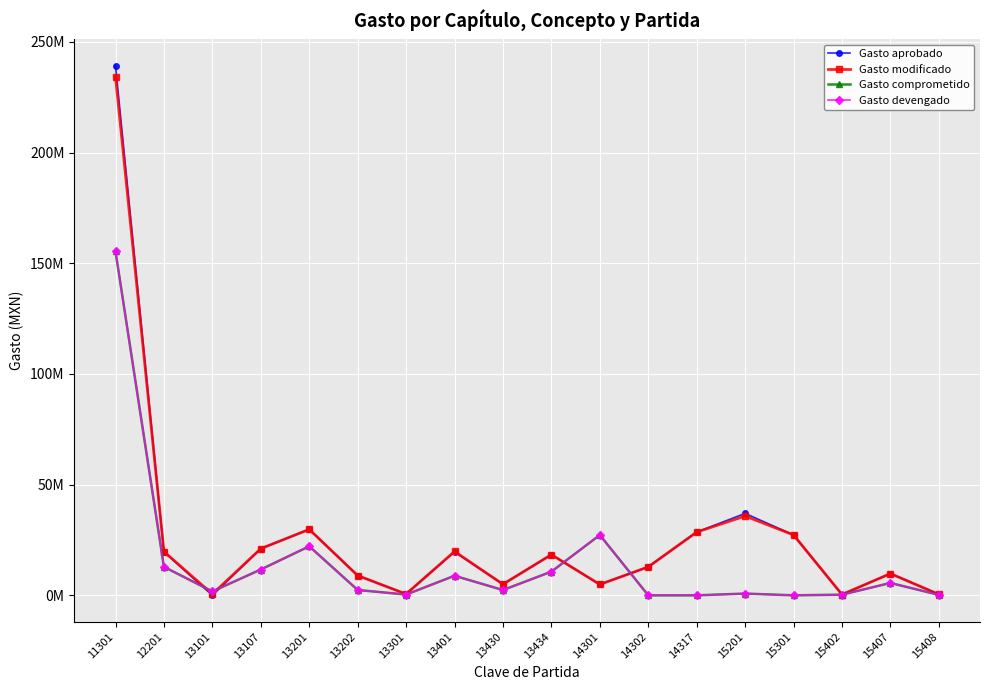

Is this an area chart (filled region under the line)?

No